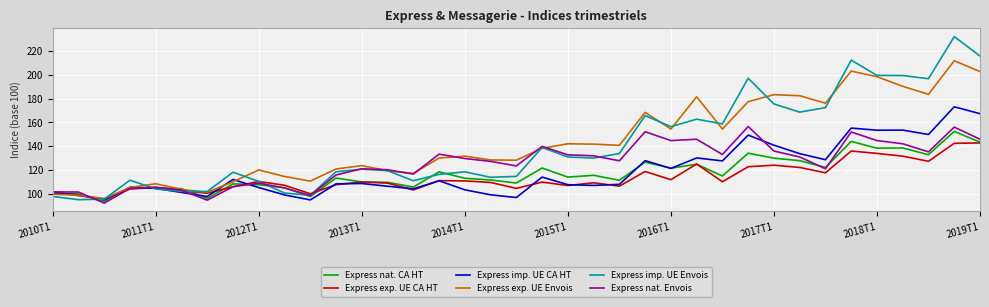

What is the maximum value for Express imp. UE Envois?

232.2